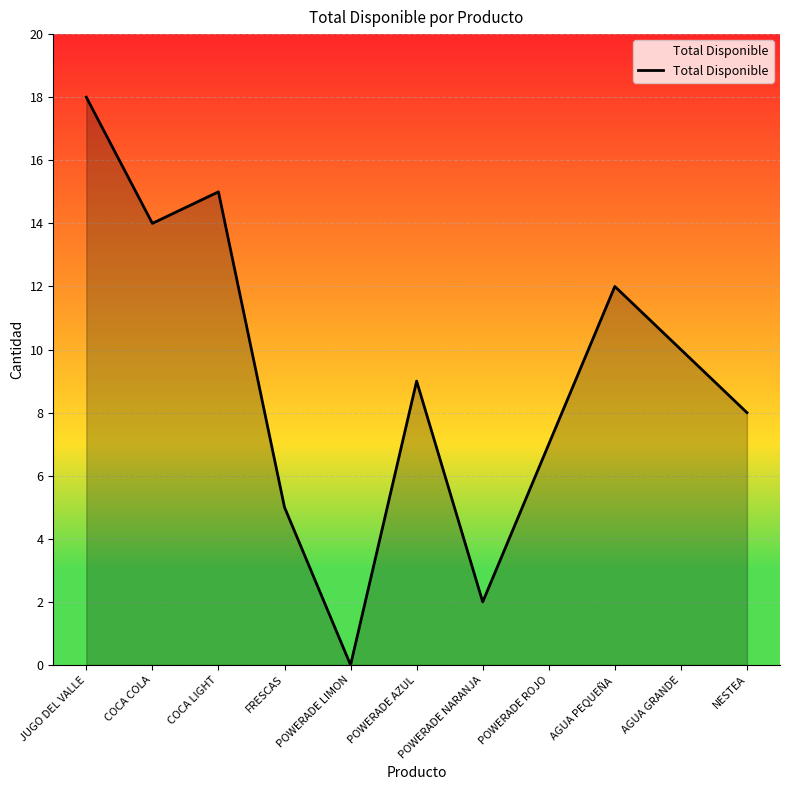

Is it true that the value at AGUA GRANDE is 17?

False